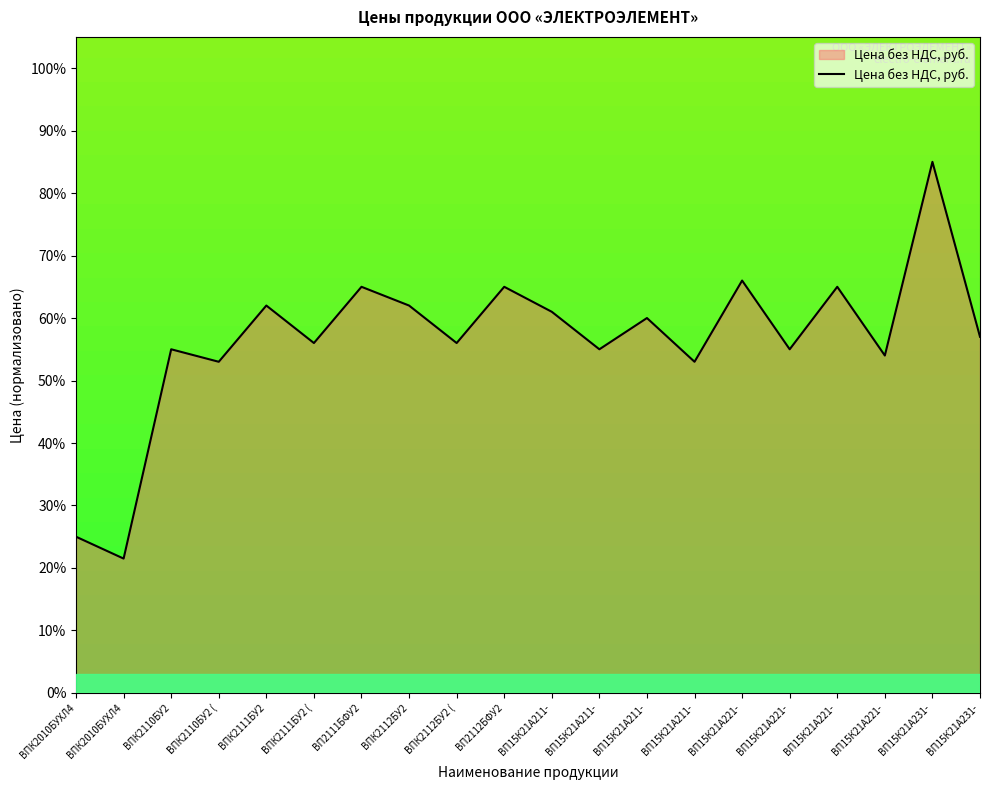

Does the chart display data point markers on the line(s)?

No